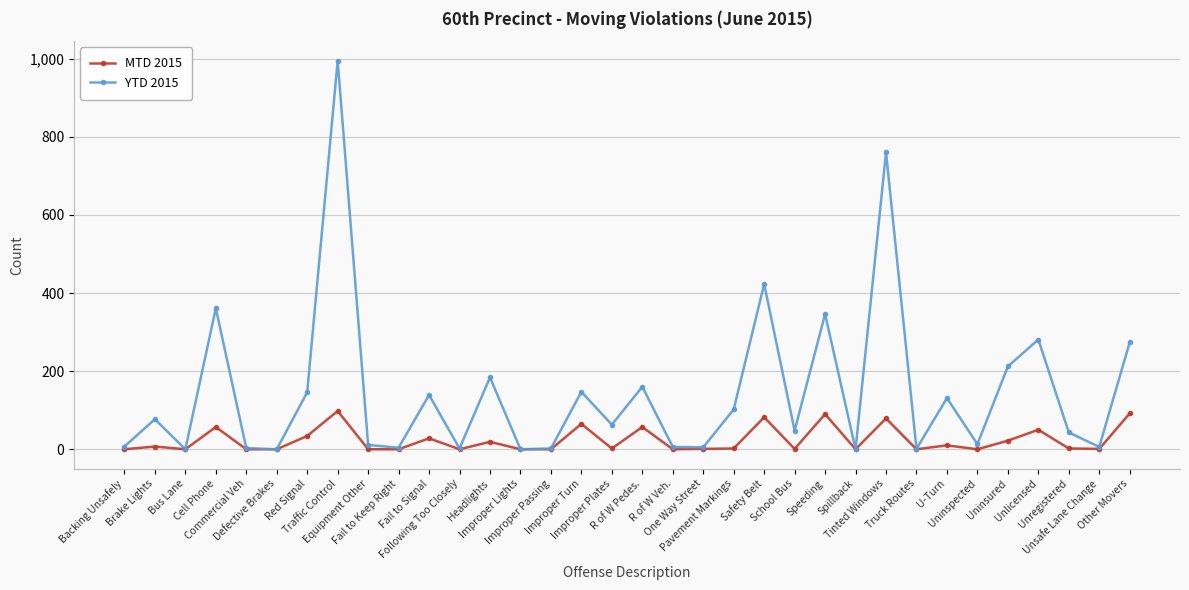

Is the value of MTD 2015 at Unlicensed greater than the value of YTD 2015 at Uninsured?

No